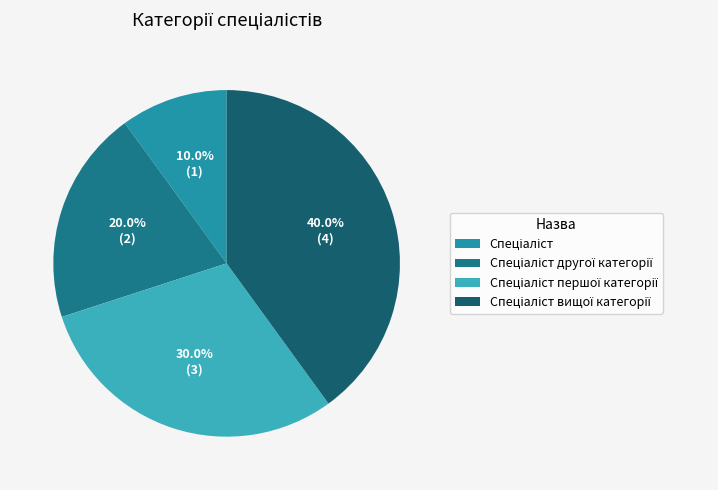

To the nearest percent, what is the difference between the Спеціаліст and Спеціаліст вищої категорії slice percentages?

30%